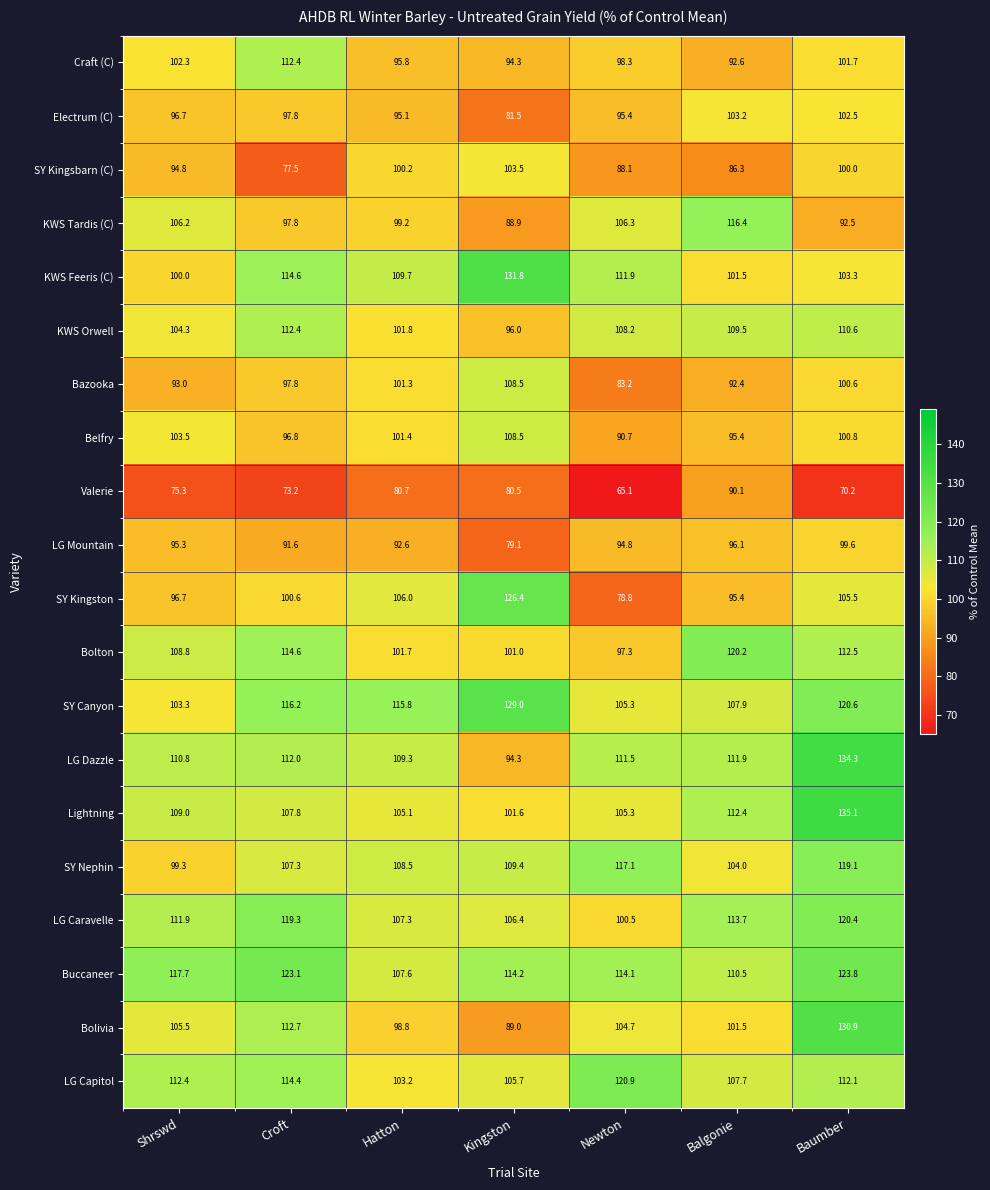

What is the spread (max minus min) of values at Balgonie?

33.9